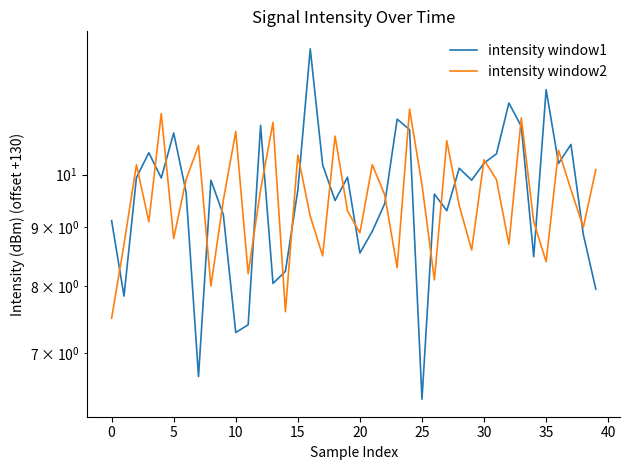

List the series in order of their peak value, lowest first.

intensity window2, intensity window1